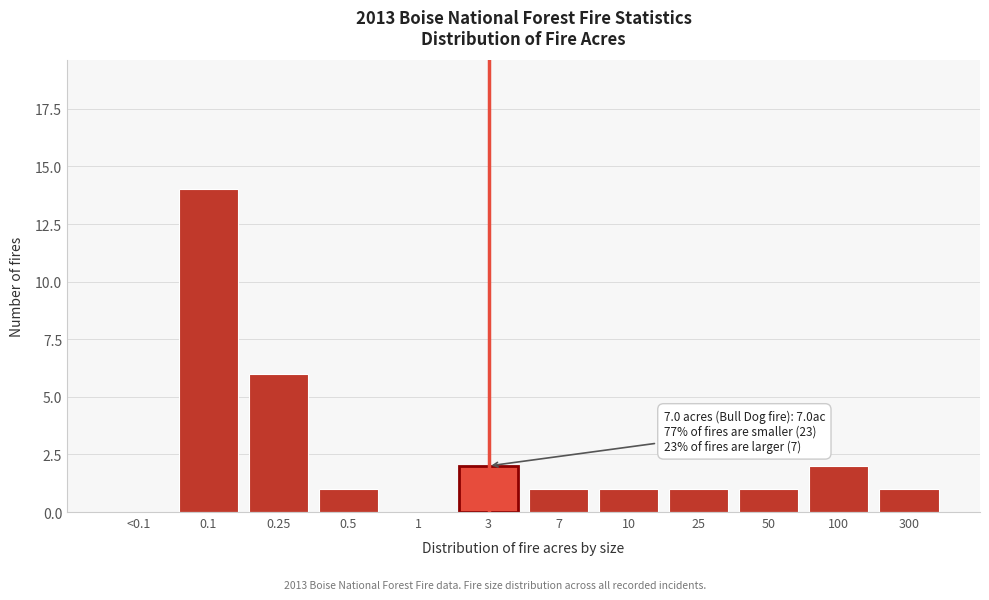

Reading left to right, what are all the values shown in this chart?

<0.1=0	0.1=14	0.25=6	0.5=1	1=0	3=2	7=1	10=1	25=1	50=1	100=2	300=1